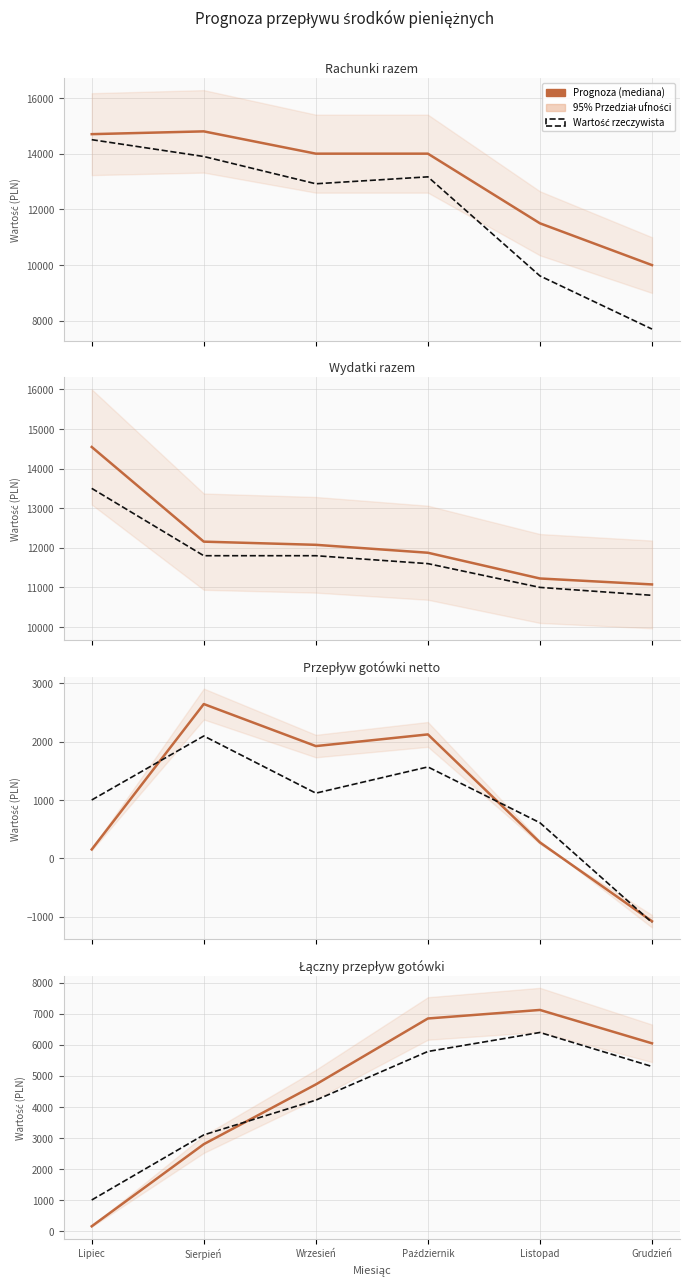

Between Sierpień and Październik, which series saw the biggest shift?

Prognoza (mediana)